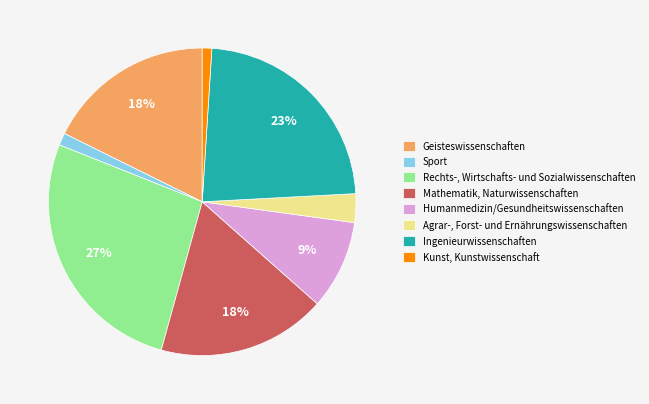

How many slices are in this pie chart?

8